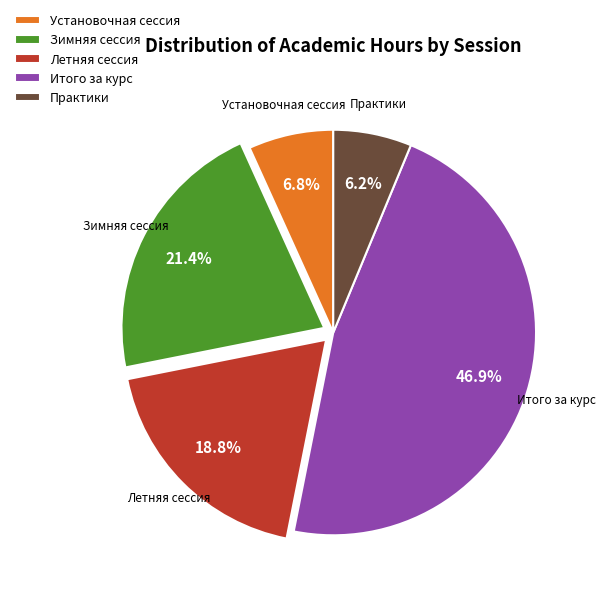

To the nearest percent, what is the combined percentage of Итого за курс and Летняя сессия?

66%